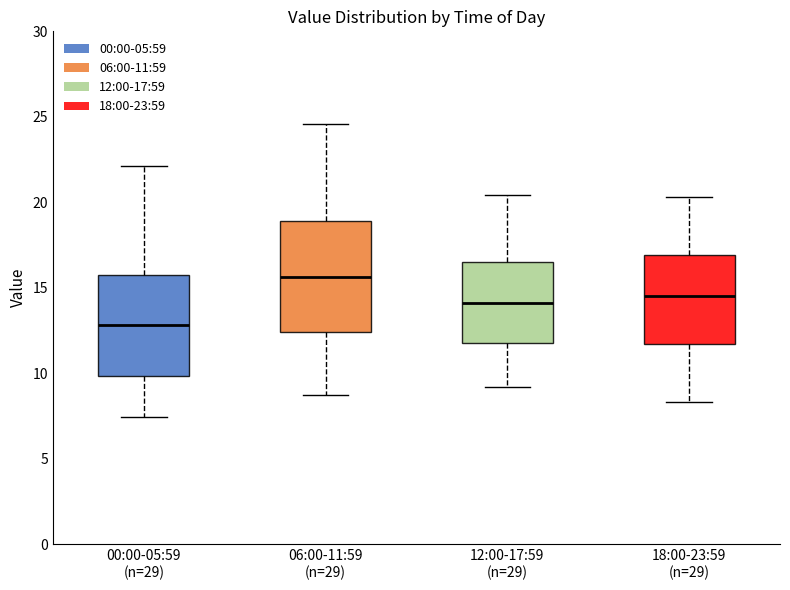

Where is the upper edge of the box for 12:00-17:59 (n=29) on the y-axis? The values are not printed on the chart, so give them approximately, as read against the axis.

16.5